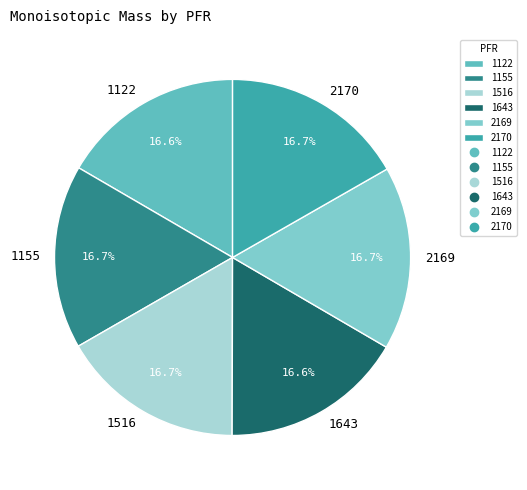

How many segments does this pie chart have?

6